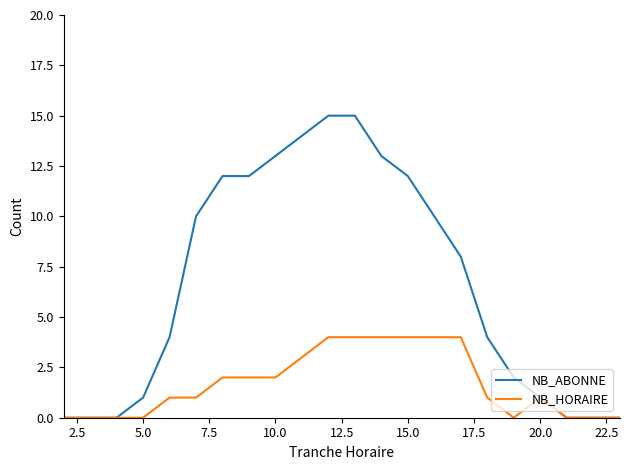

What is the highest value of the NB_HORAIRE series?

4